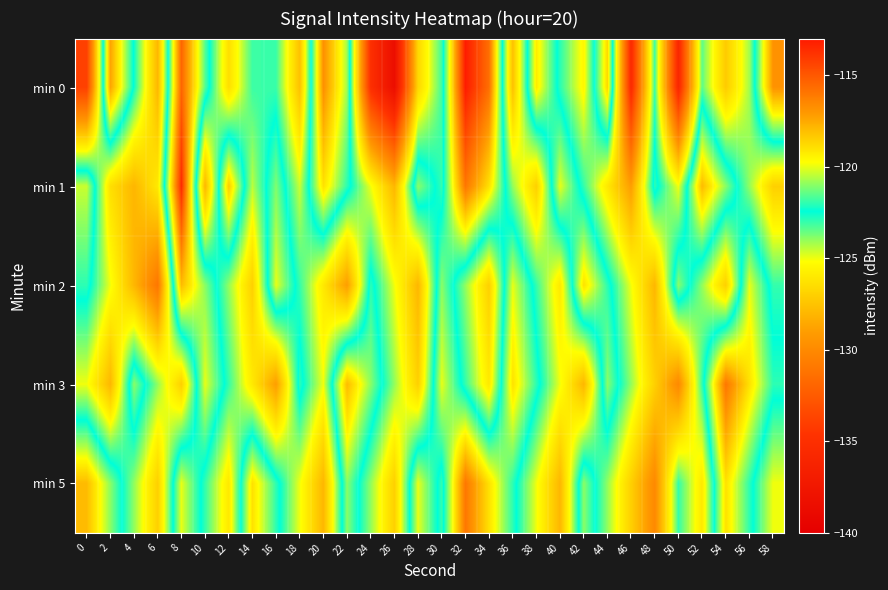

What is the total value across all series at 38?

-616.3